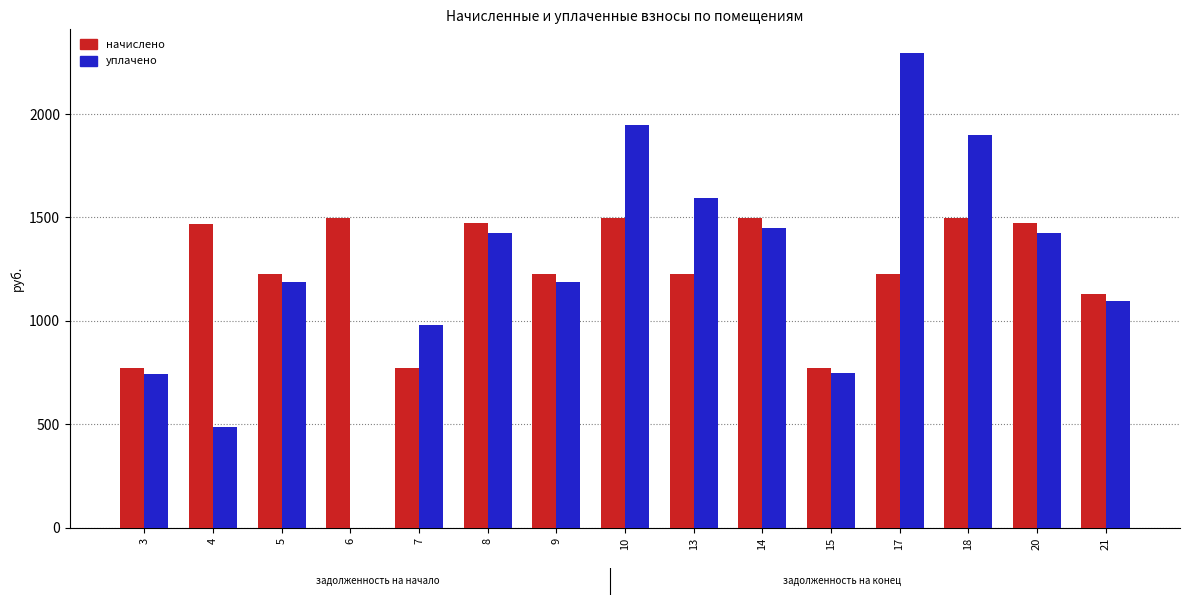

What is the total value across all series at 8?

2895.7